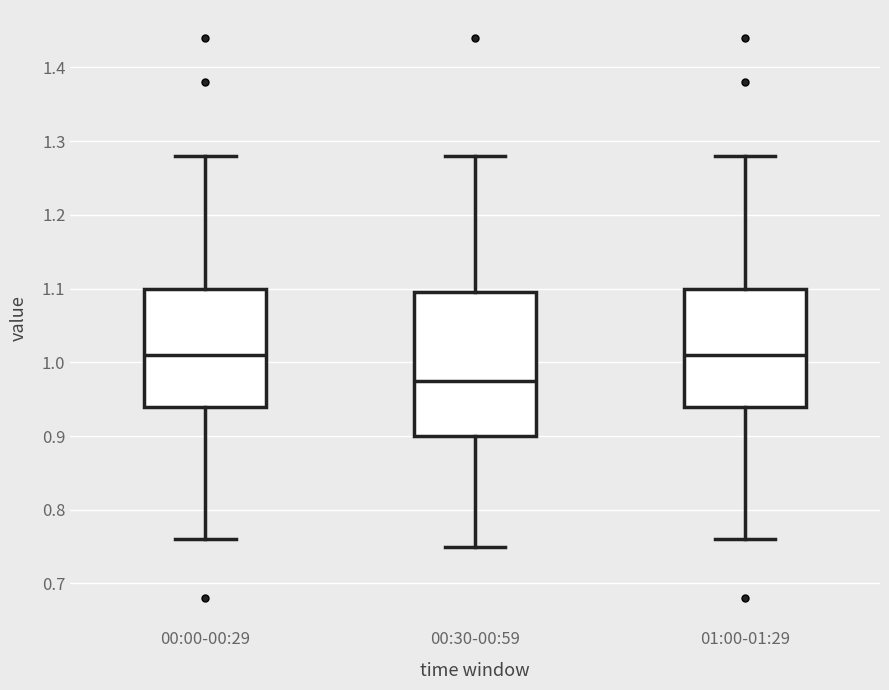

Reading left to right, read every box against the y-axis: the position of its median line, the range the box covers, and the ends of its whiskers. The values are not printed on the chart, so give them approximately, as read against the axis.

00:00-00:29: median 1.01, box 0.94 to 1.10, whiskers 0.76 to 1.28
00:30-00:59: median 0.98, box 0.90 to 1.10, whiskers 0.75 to 1.28
01:00-01:29: median 1.01, box 0.94 to 1.10, whiskers 0.76 to 1.28